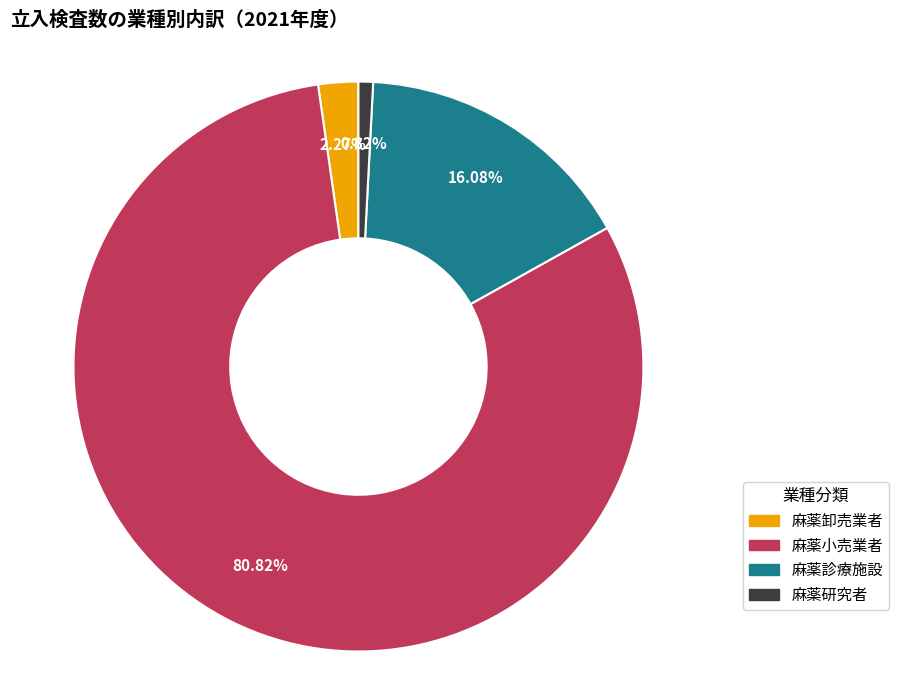

Which slice is the smallest?

麻薬研究者